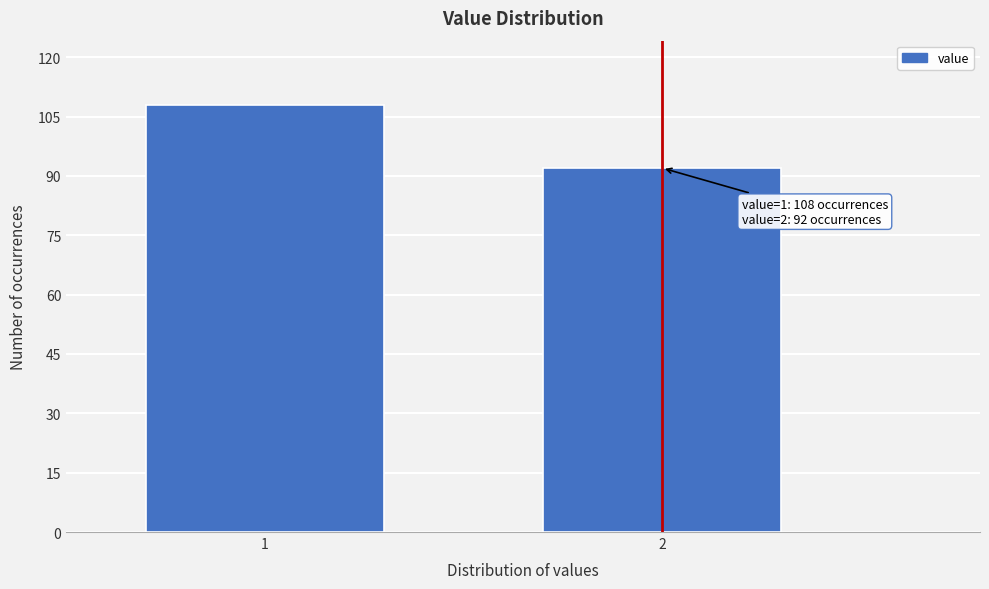

Reading left to right, extract all data points from this chart.

1=108	2=92